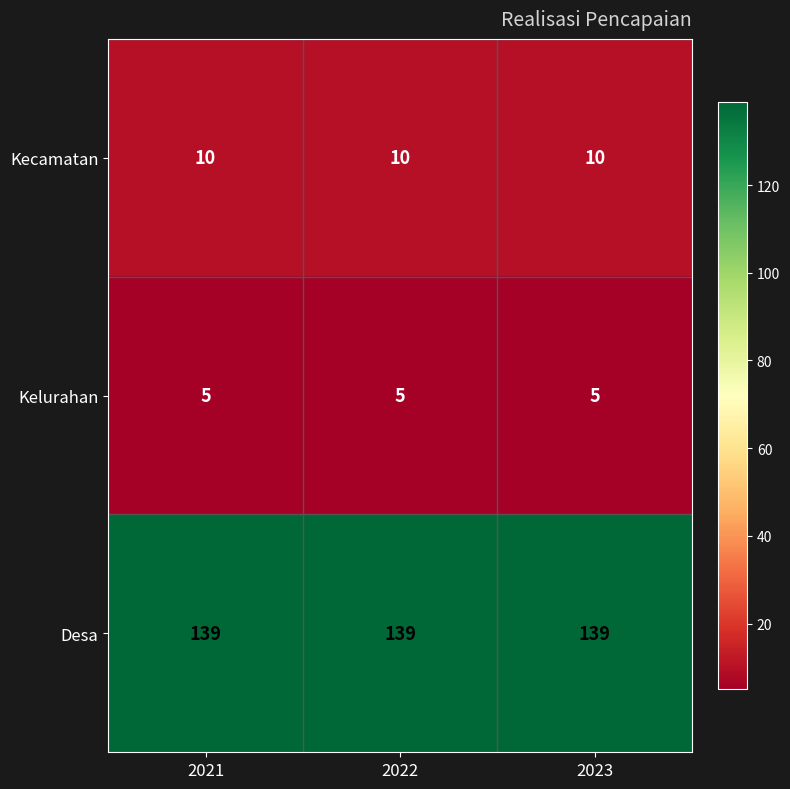

What is the approximate value of Desa at 2022?

139